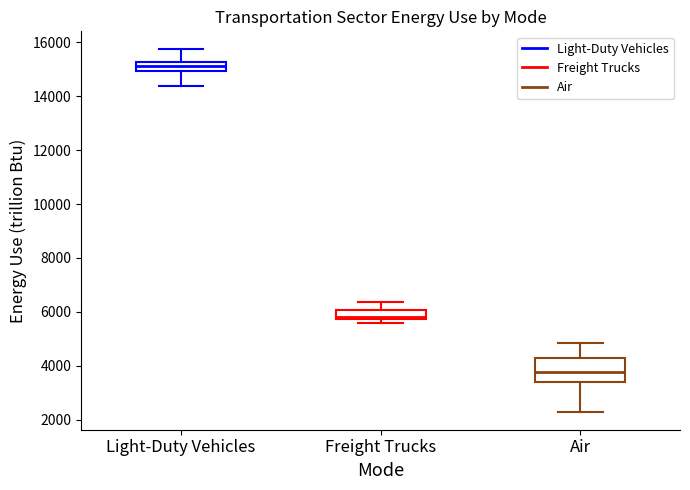

Reading left to right, read every box against the y-axis: the position of its median line, the range the box covers, and the ends of its whiskers. The values are not printed on the chart, so give them approximately, as read against the axis.

Light-Duty Vehicles: median 15200 (inside the box), box 15000 to 15200, whiskers 14400 to 15800
Freight Trucks: median 5800 (just above the box's lower edge), box 5800 to 6000, whiskers 5600 to 6400
Air: median 3800, box 3400 to 4400, whiskers 2400 to 4800